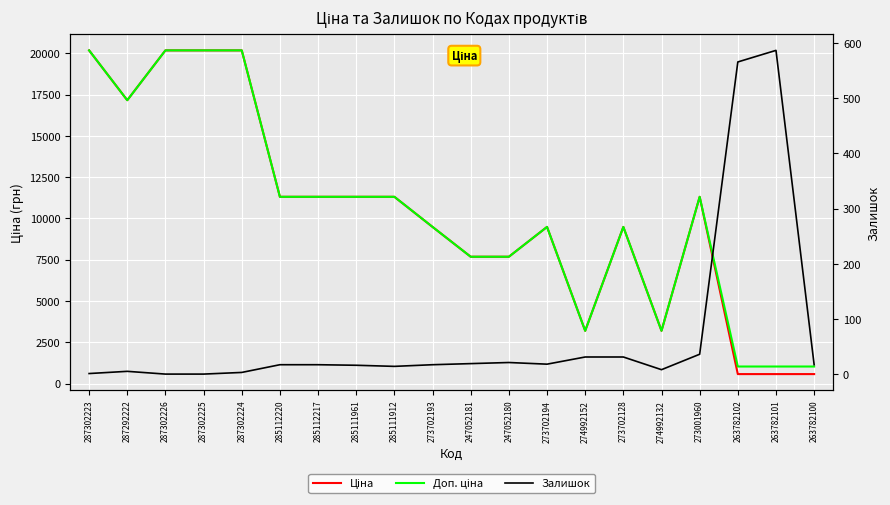

Which series has the largest total across all categories?

Доп. ціна